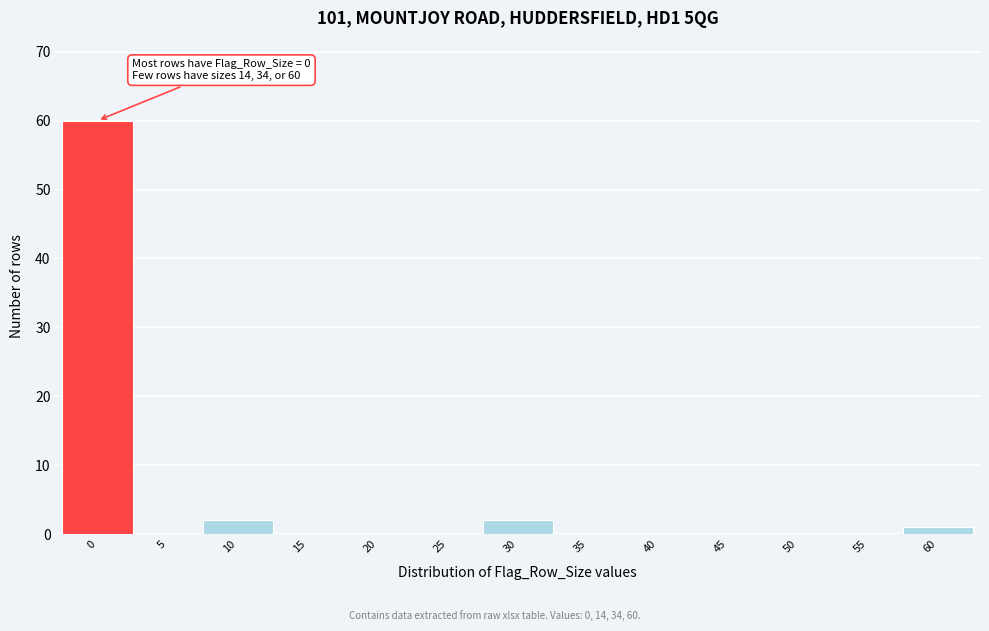

Reading left to right, list all the values displayed in this chart.

0=60	5=0	10=2	15=0	20=0	25=0	30=2	35=0	40=0	45=0	50=0	55=0	60=1